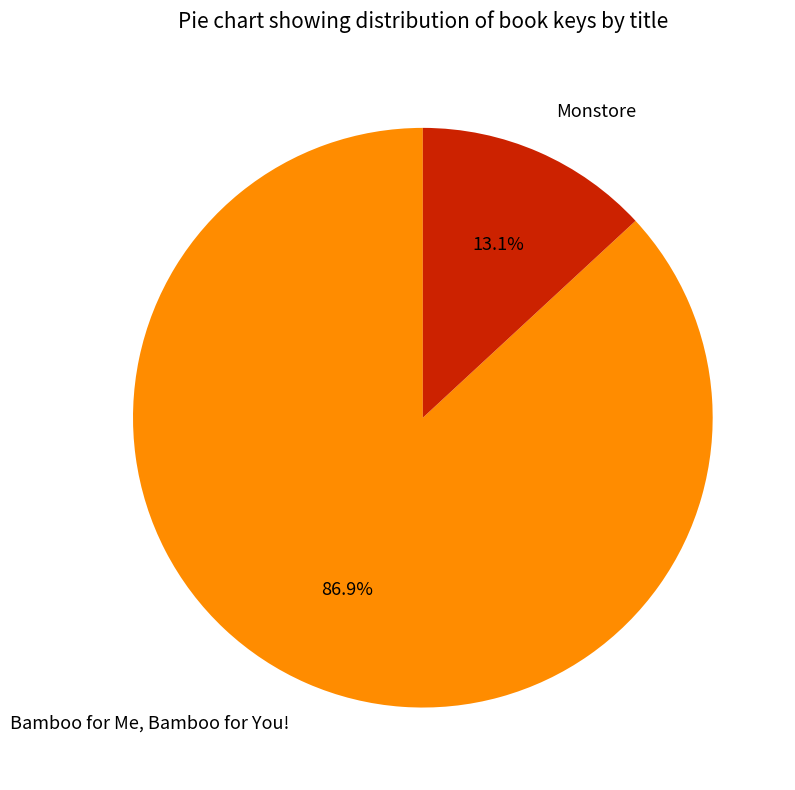

To the nearest percent, what portion does Monstore represent?

13%